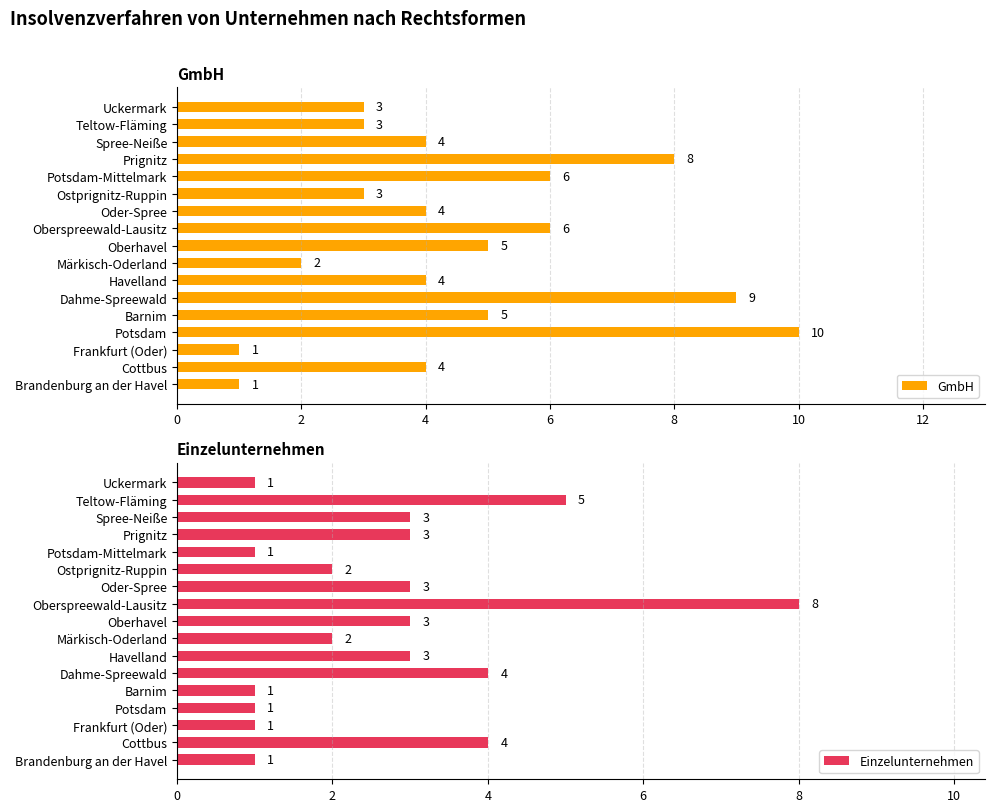

What is the value of the GmbH bar at the 5th from the left?

5